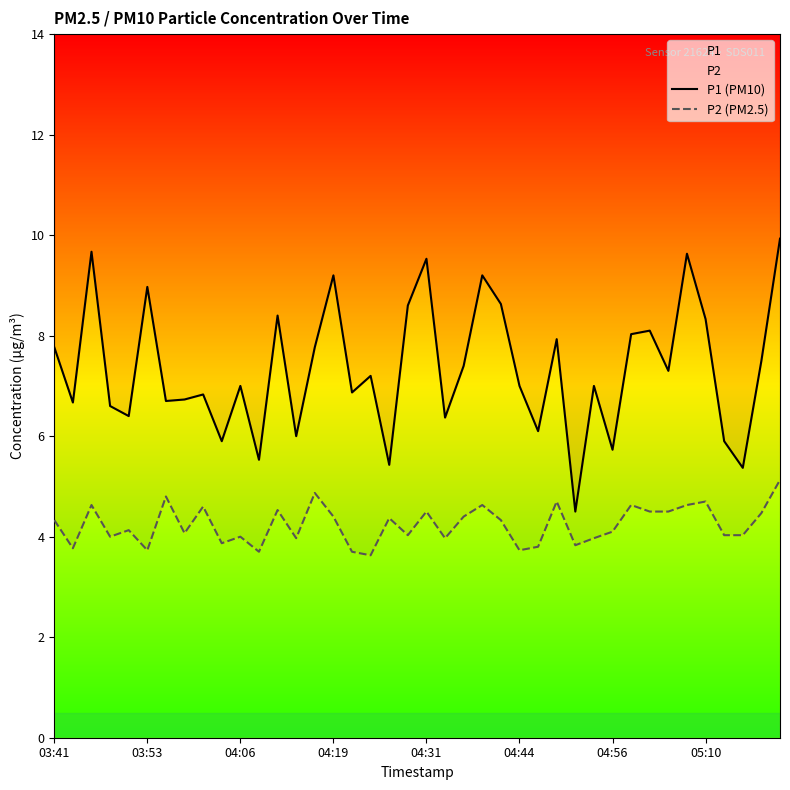

What is the value of the P1 (PM10) point at the 39th from the left?

7.5